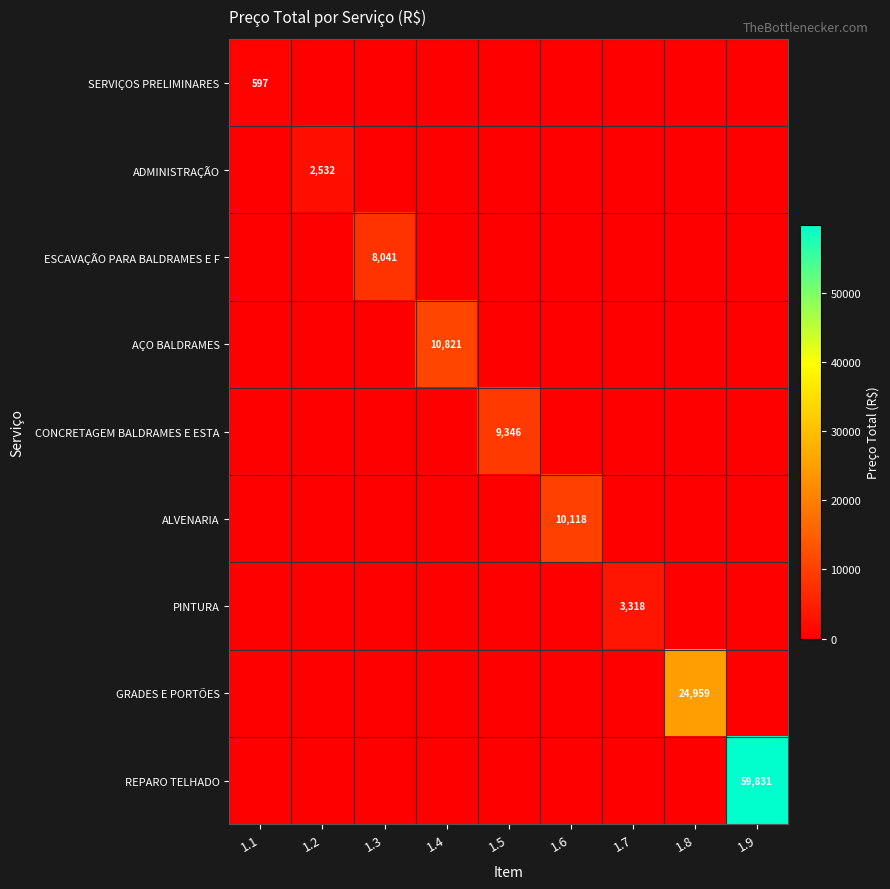

The REPARO TELHADO series shows 102345 at 1.9. True or false?

False